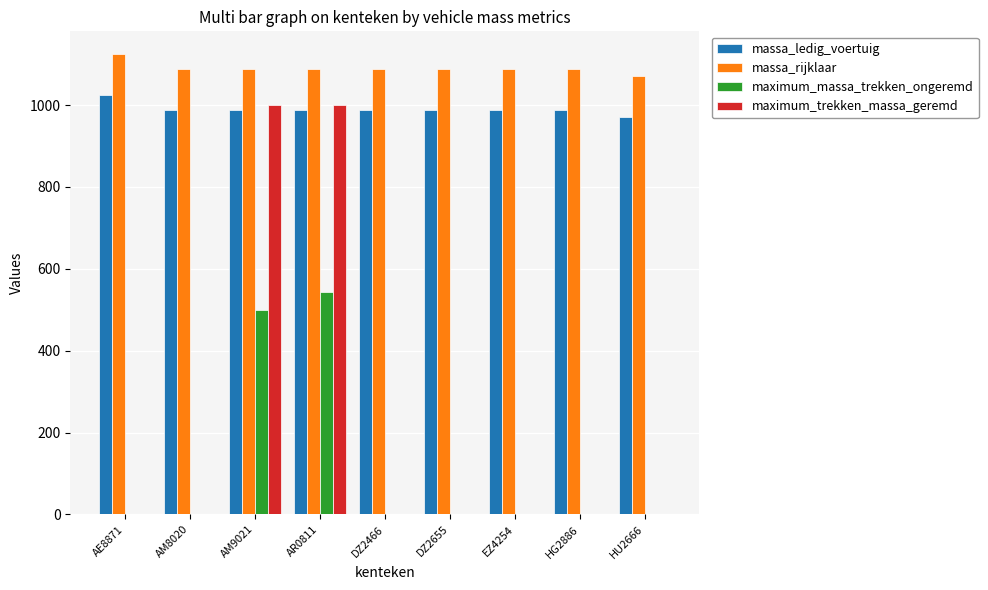

Is the value of maximum_trekken_massa_geremd at DZ2655 greater than the value of massa_ledig_voertuig at HG2886?

No